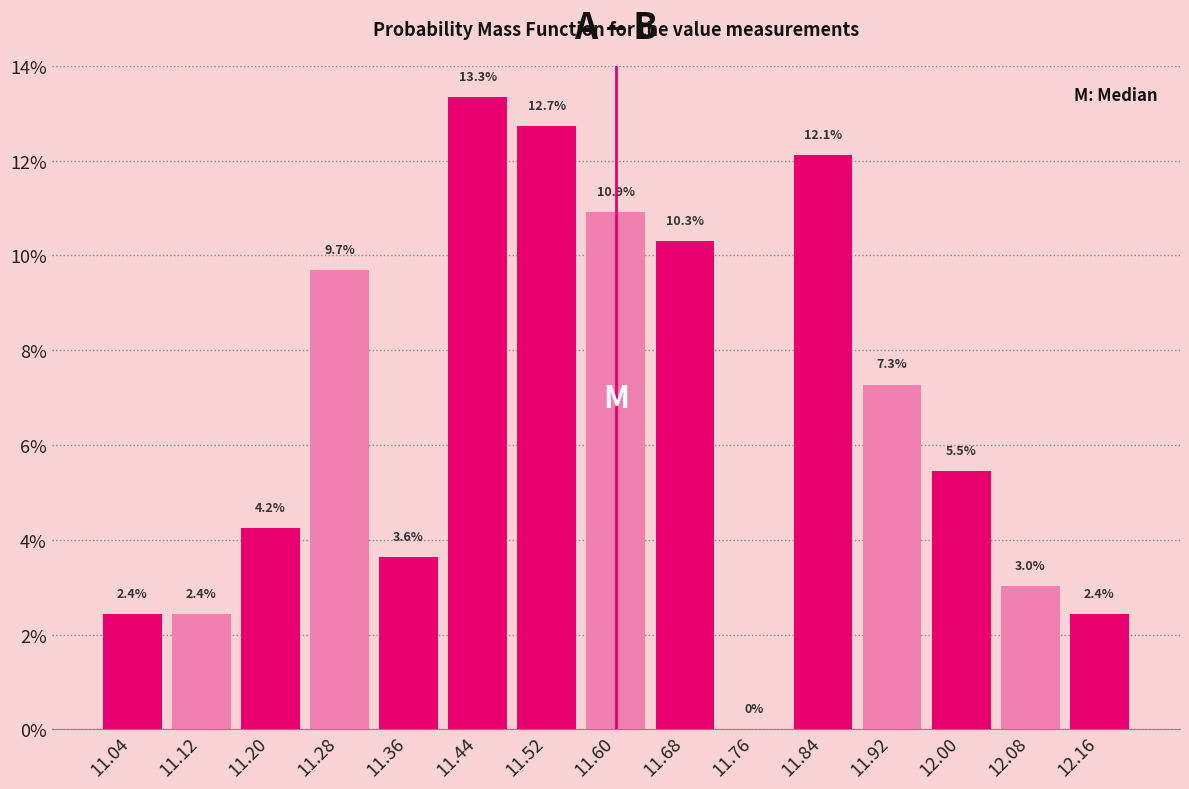

What is the height of the bar covering 11.32 to 11.40 on the x-axis?

3.6